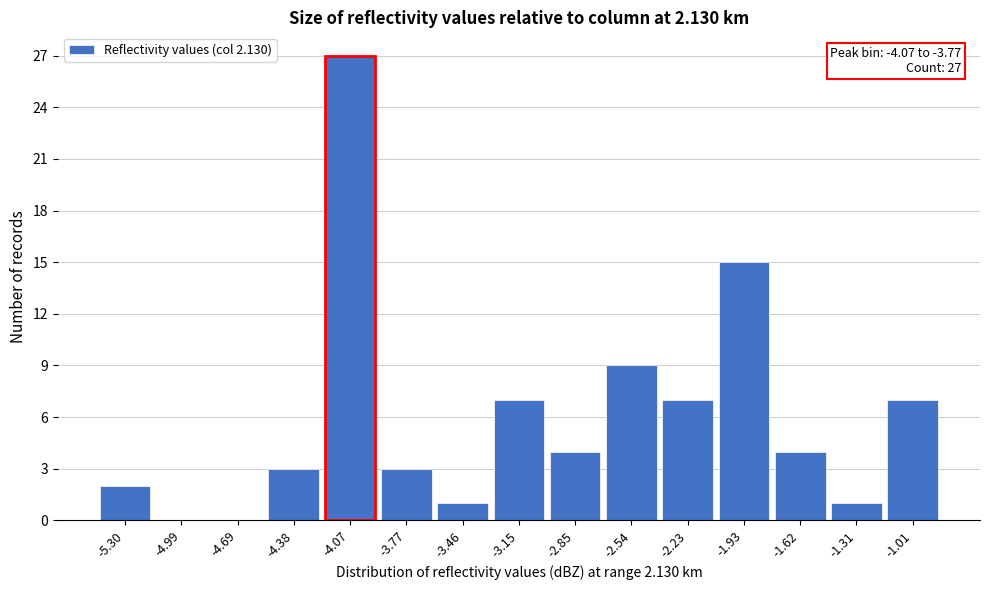

Reading left to right, extract all data points from this chart.

-5.30=2	-4.99=0	-4.69=0	-4.38=3	-4.07=27	-3.77=3	-3.46=1	-3.15=7	-2.85=4	-2.54=9	-2.23=7	-1.93=15	-1.62=4	-1.31=1	-1.01=7